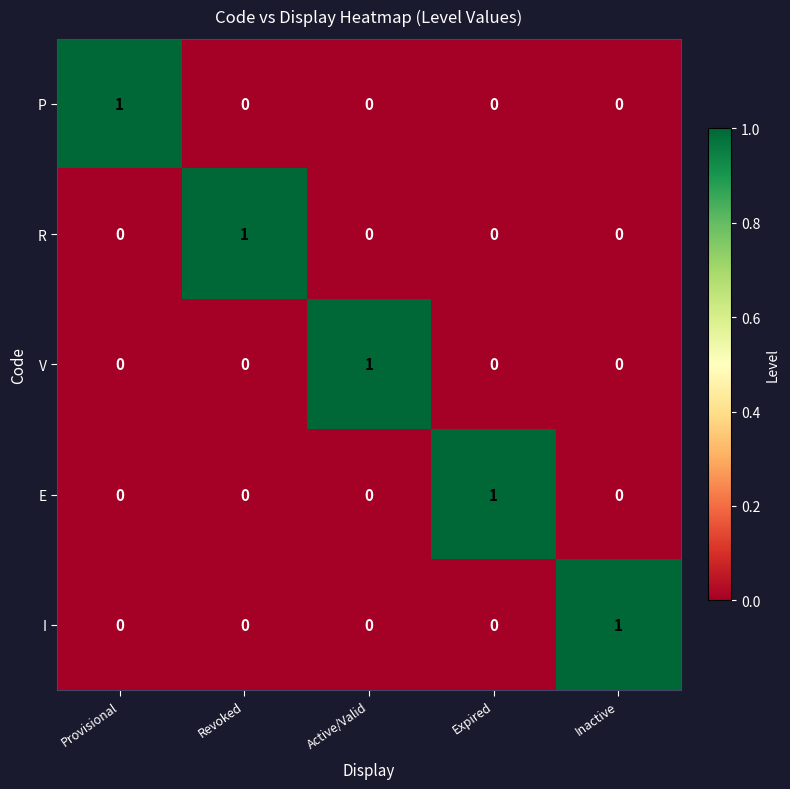

Count the P values in the range 0 to 1.

5